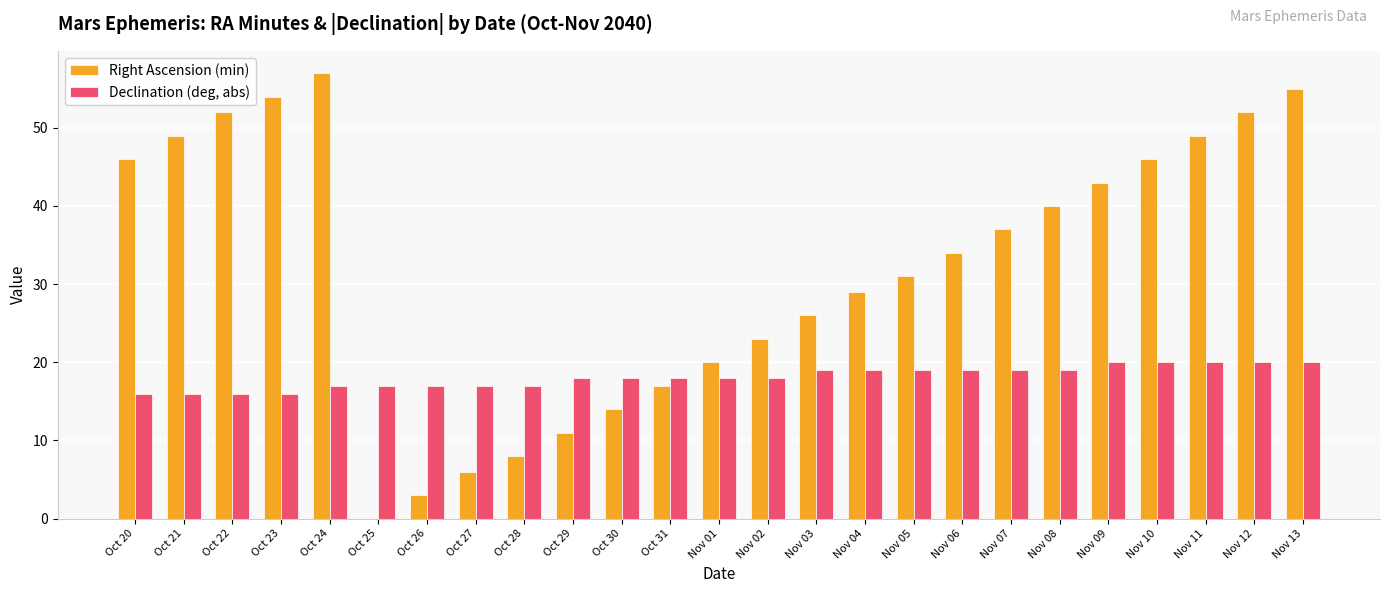

At which category is the sum across all series the highest?

Nov 13